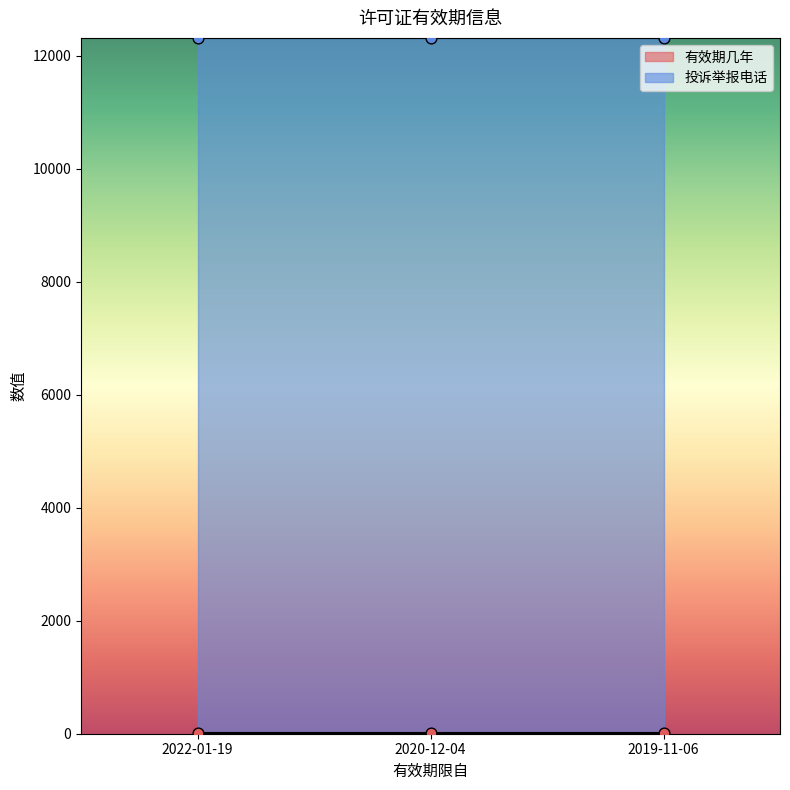

Which series has the largest total across all categories?

投诉举报电话